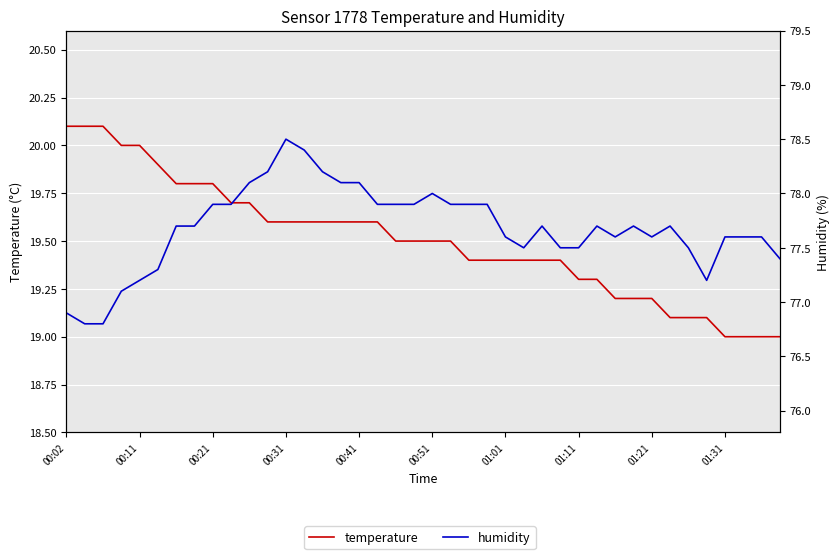

Is it true that temperature equals 26.3 at 01:11?

False